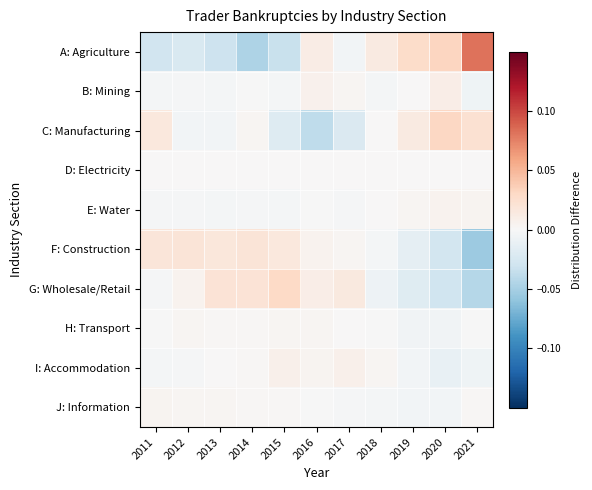

Which series changed the most between 2016 and 2020?

C: Manufacturing